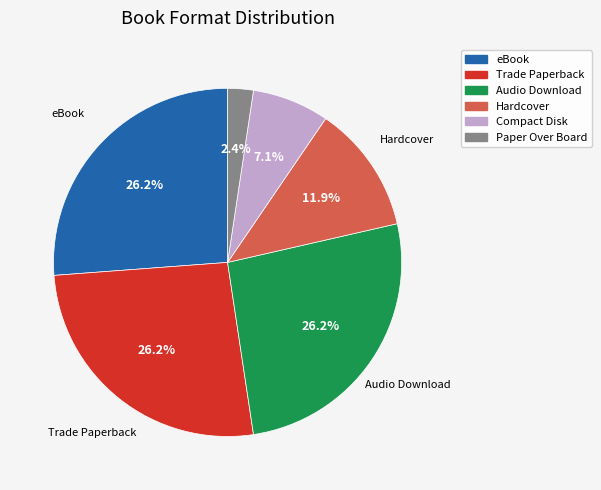

What is the smallest slice in the pie chart?

Paper Over Board